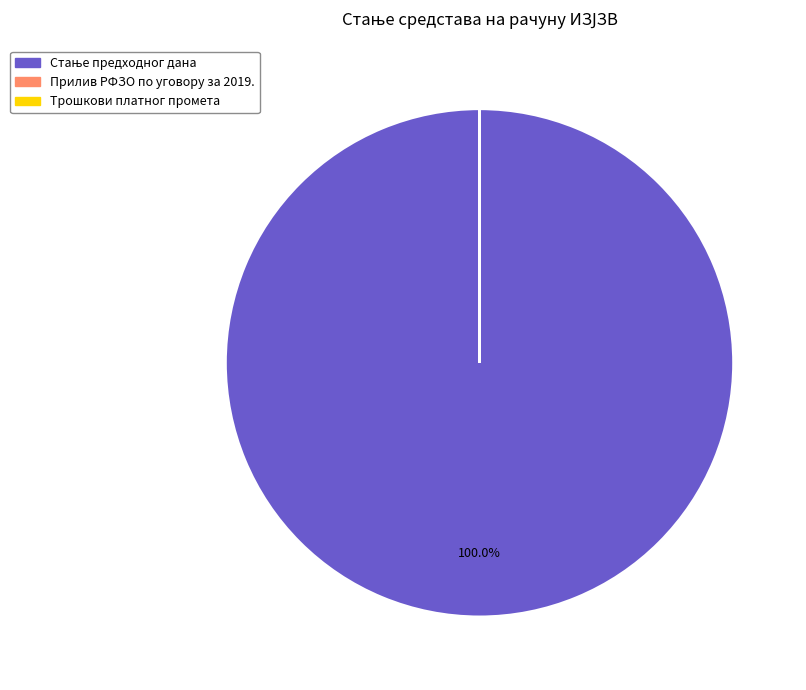

Does any single category account for the majority?

Yes